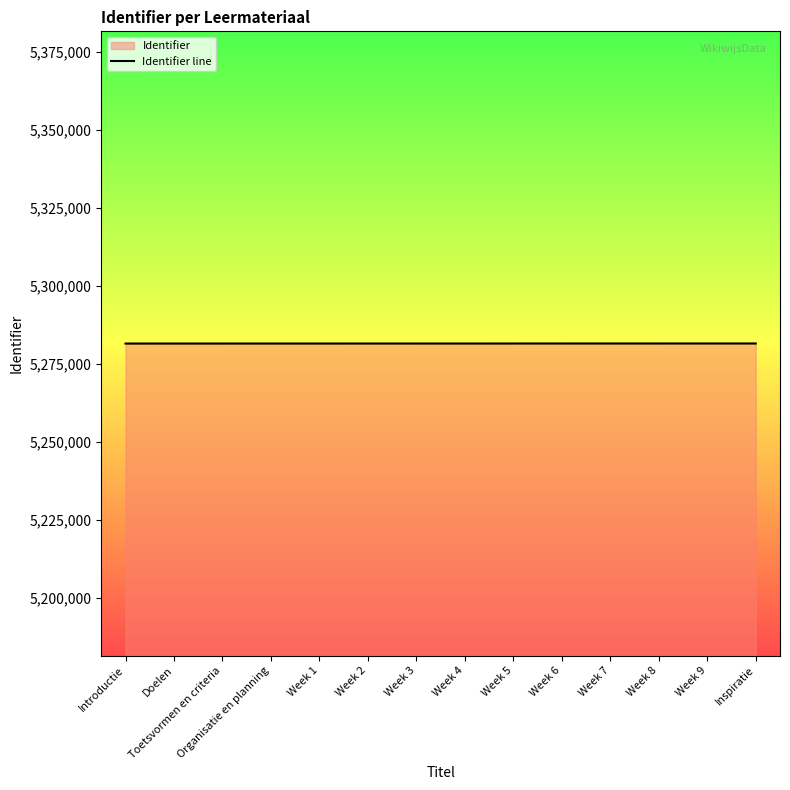

List the labels in order of value, smallest first.

Introductie, Doelen, Toetsvormen en criteria, Organisatie en planning, Week 1, Week 2, Week 3, Week 4, Week 5, Week 6, Week 7, Week 8, Week 9, Inspiratie